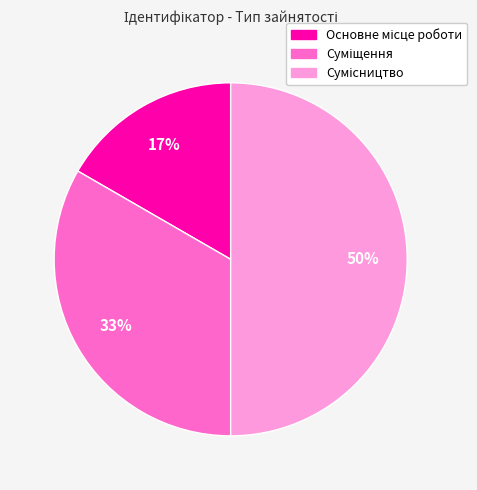

To the nearest percent, what is the difference between the largest and smallest slice percentages?

33%